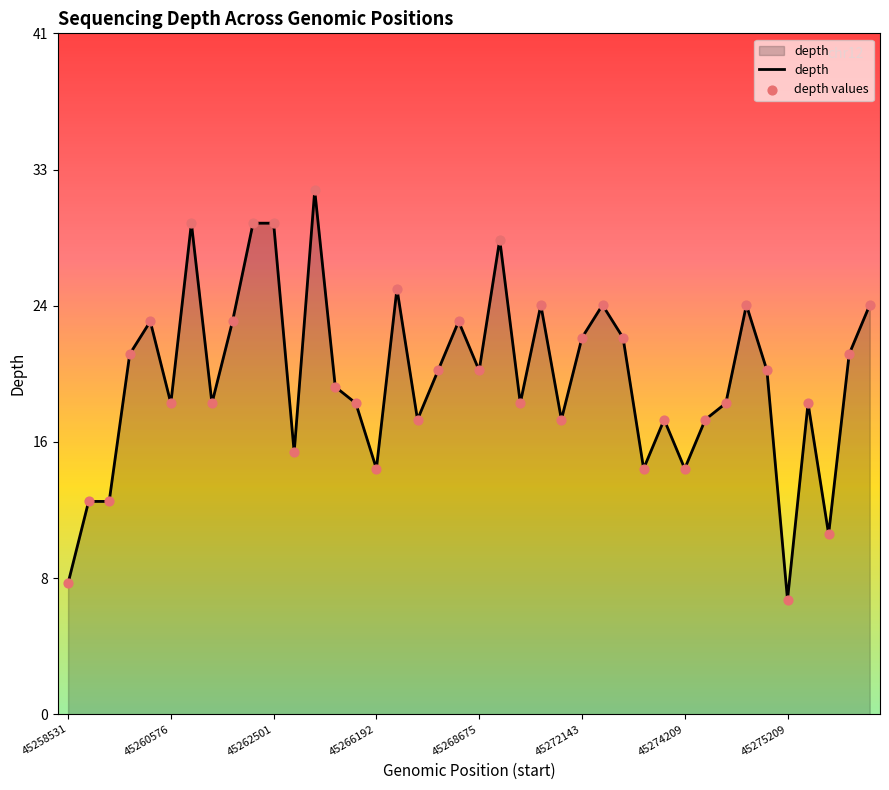

Does the chart have visible grid lines?

No